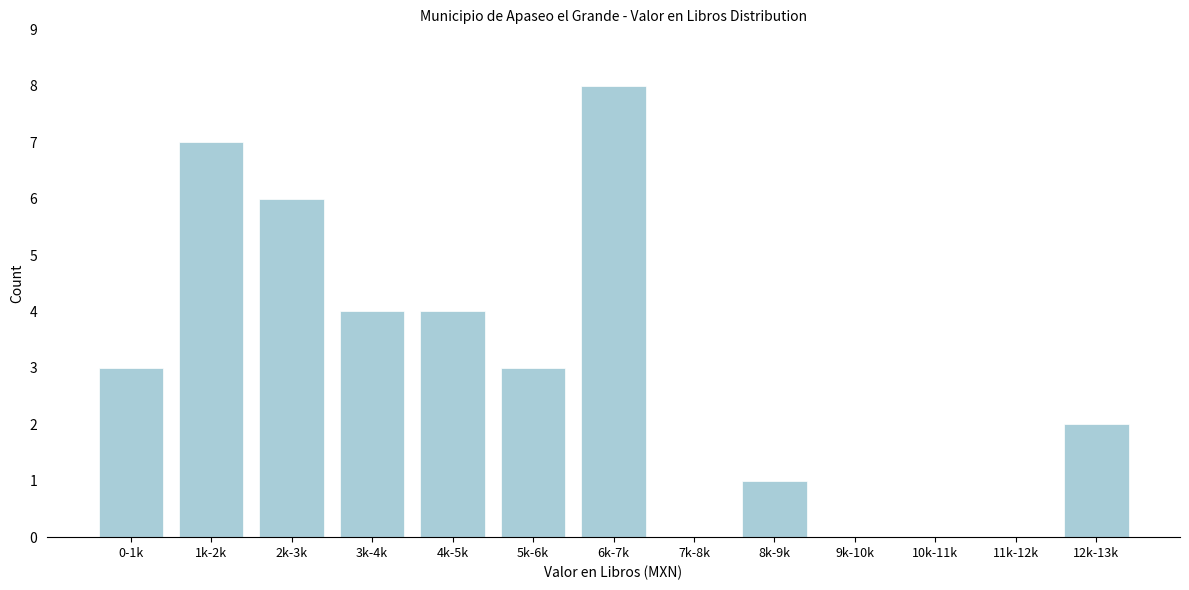

Reading left to right, transcribe all the data shown in this chart.

0-1k=3	1k-2k=7	2k-3k=6	3k-4k=4	4k-5k=4	5k-6k=3	6k-7k=8	7k-8k=0	8k-9k=1	9k-10k=0	10k-11k=0	11k-12k=0	12k-13k=2